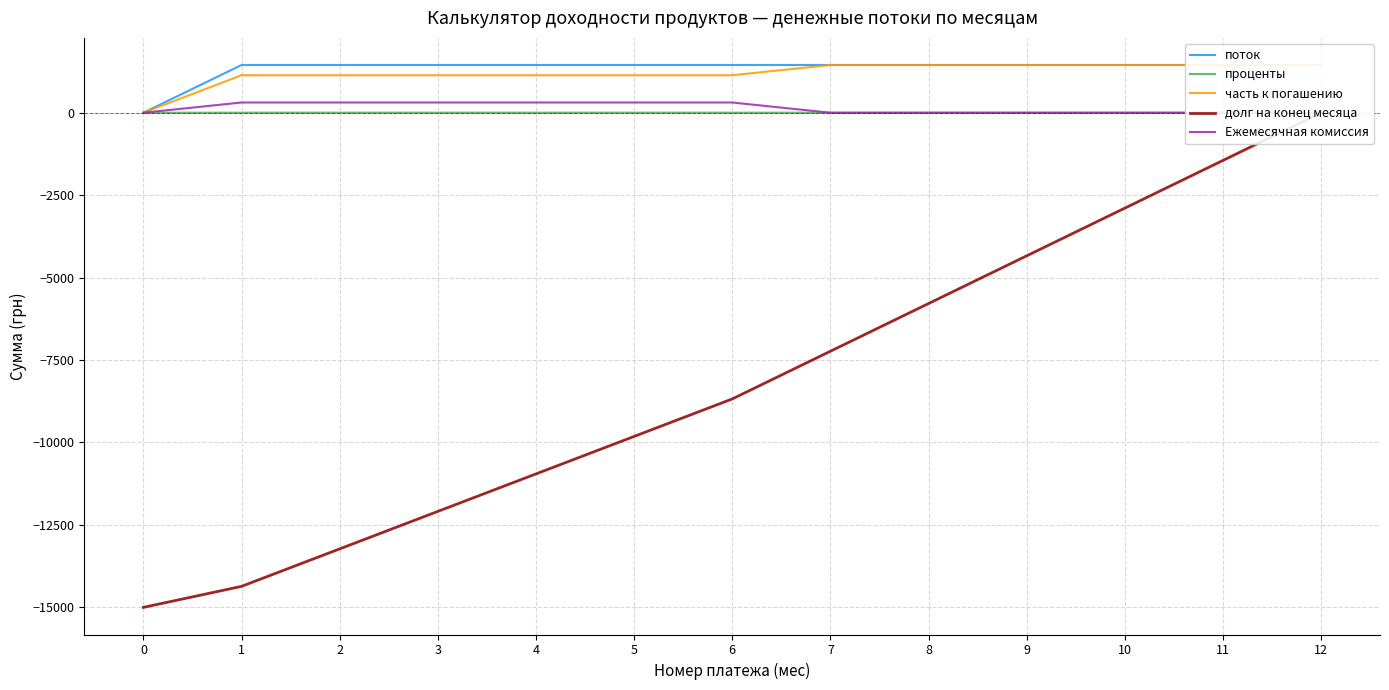

True or false: поток and часть к погашению cross at least once.

False